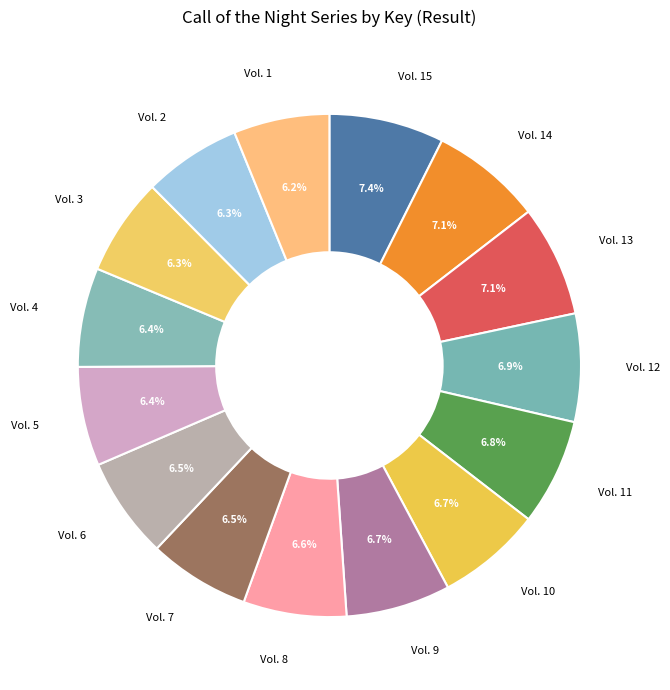

How much of the chart is everything except Vol. 4?

93.6%